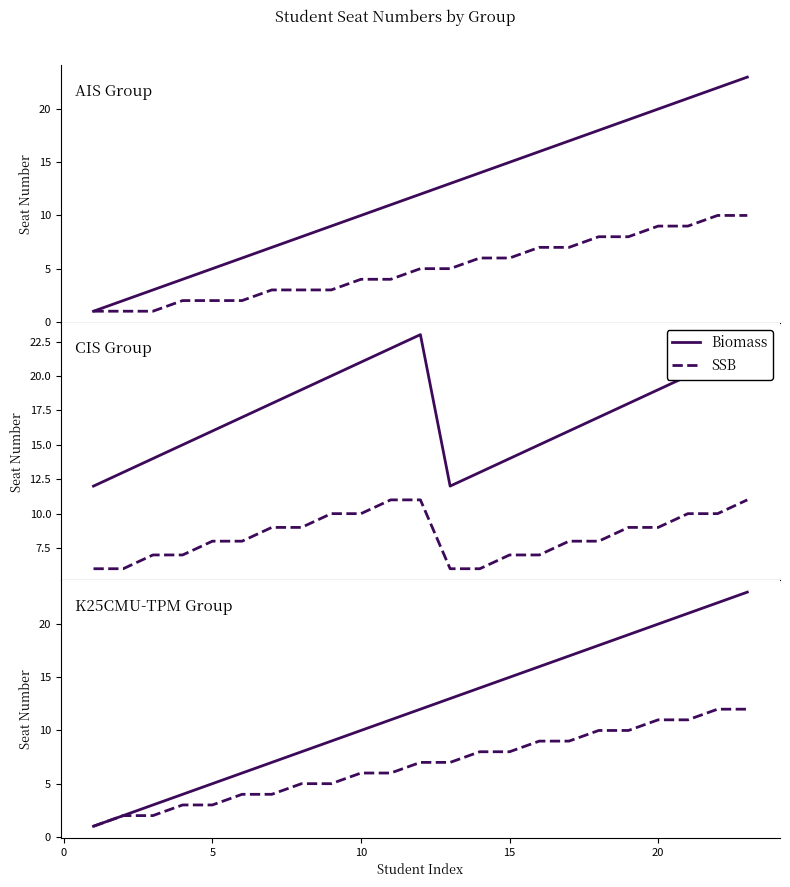

Is it true that SSB equals 4 at 20?

False